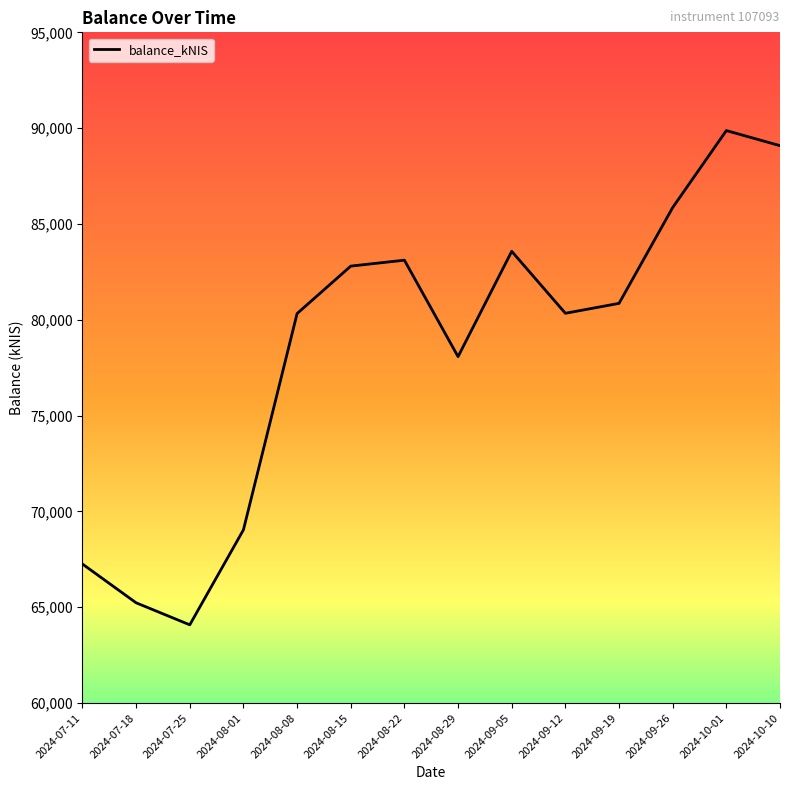

At which label is the value closest to 76975?

2024-08-29